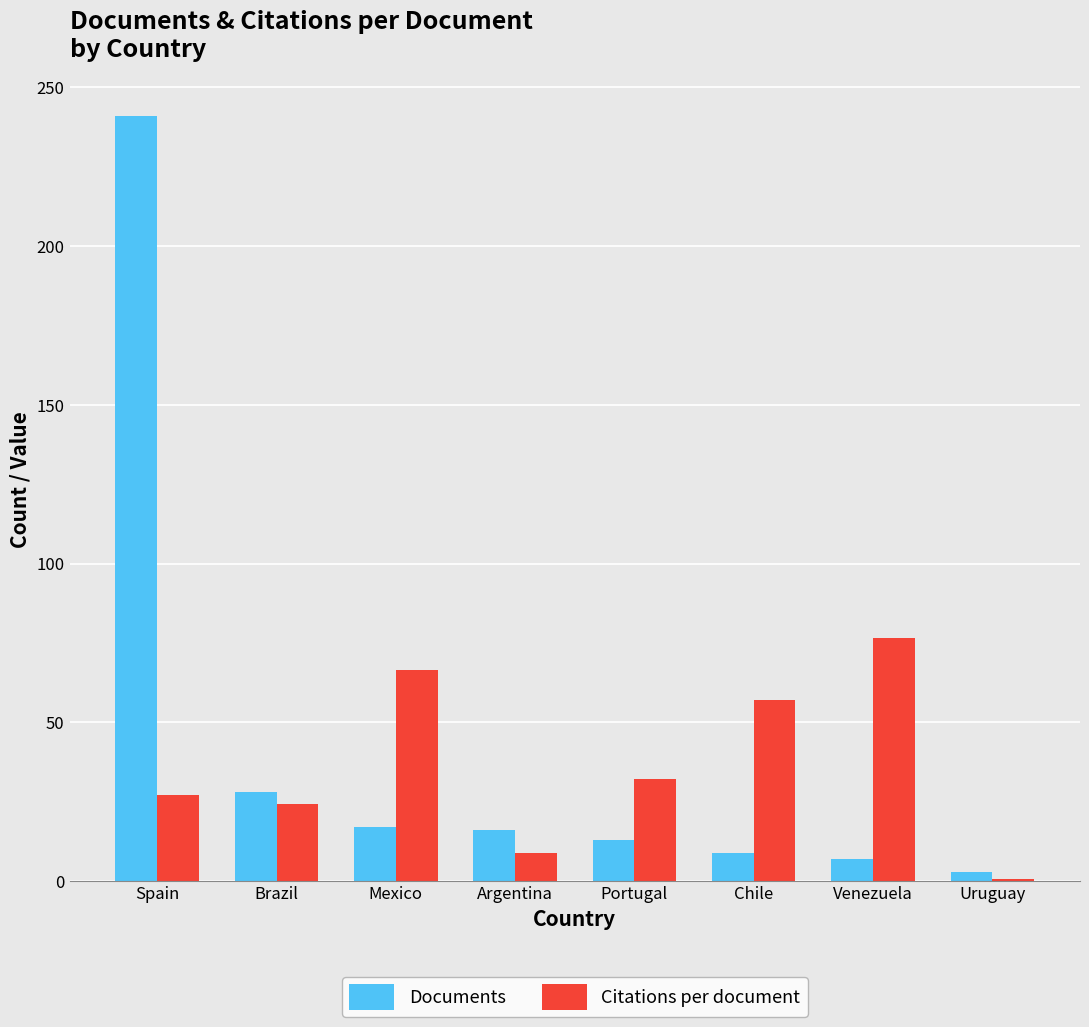

What is the maximum value for Documents?

241.0